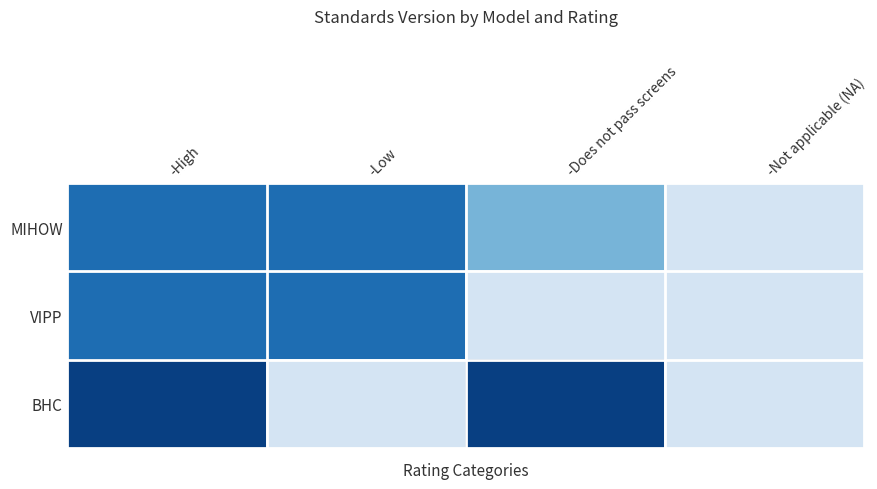

Which series has the largest total across all categories?

BHC